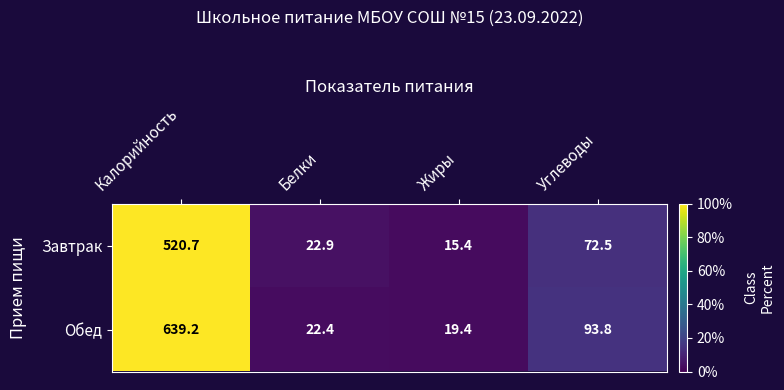

List the series in order of their peak value, highest first.

Обед, Завтрак